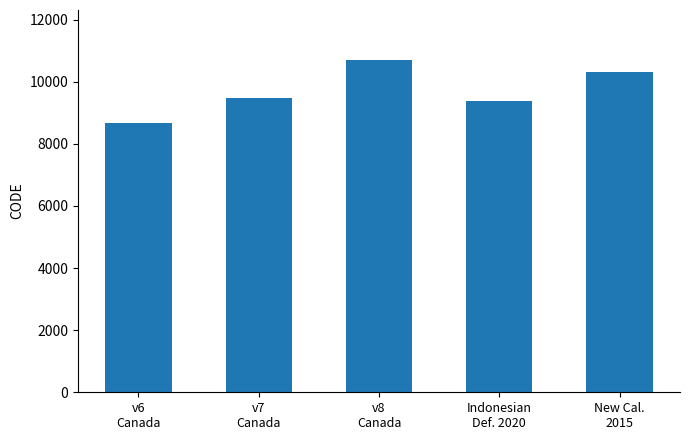

List the labels in order of value, smallest first.

v6
Canada, Indonesian
Def. 2020, v7
Canada, New Cal.
2015, v8
Canada